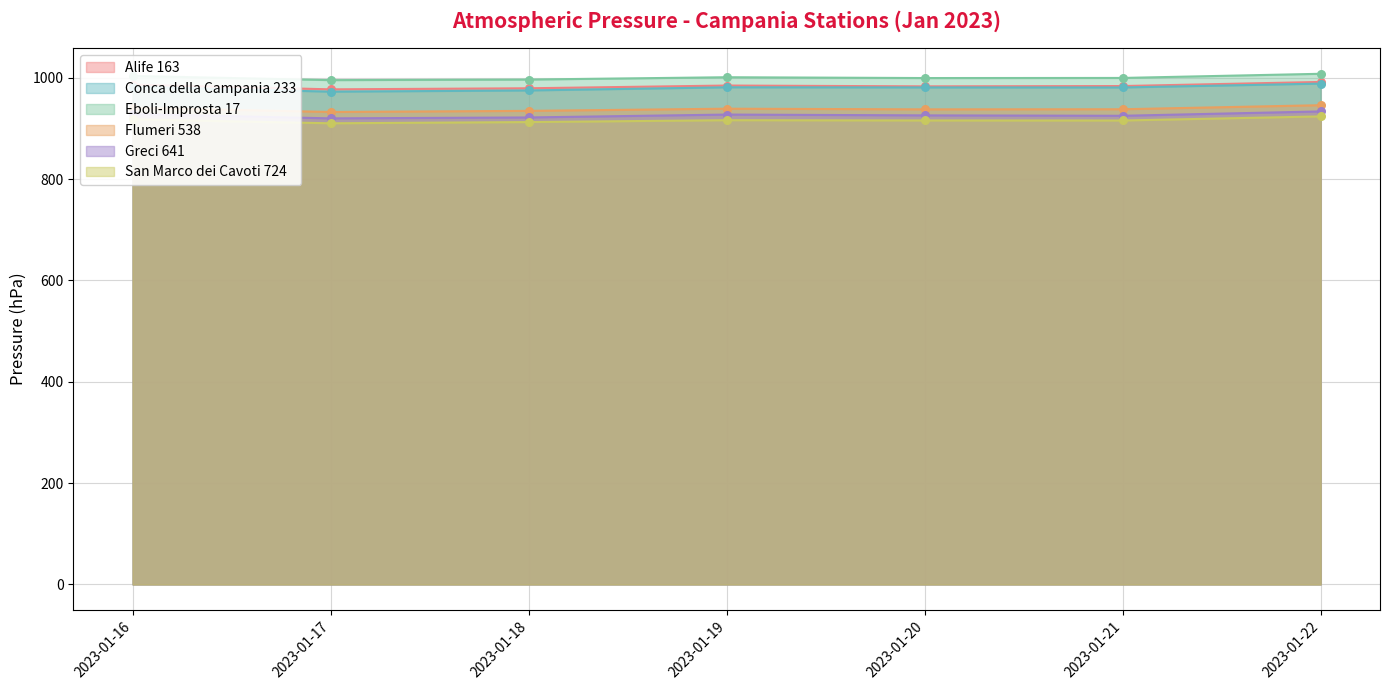

Which series contains the highest Y value?

Eboli-Improsta 17